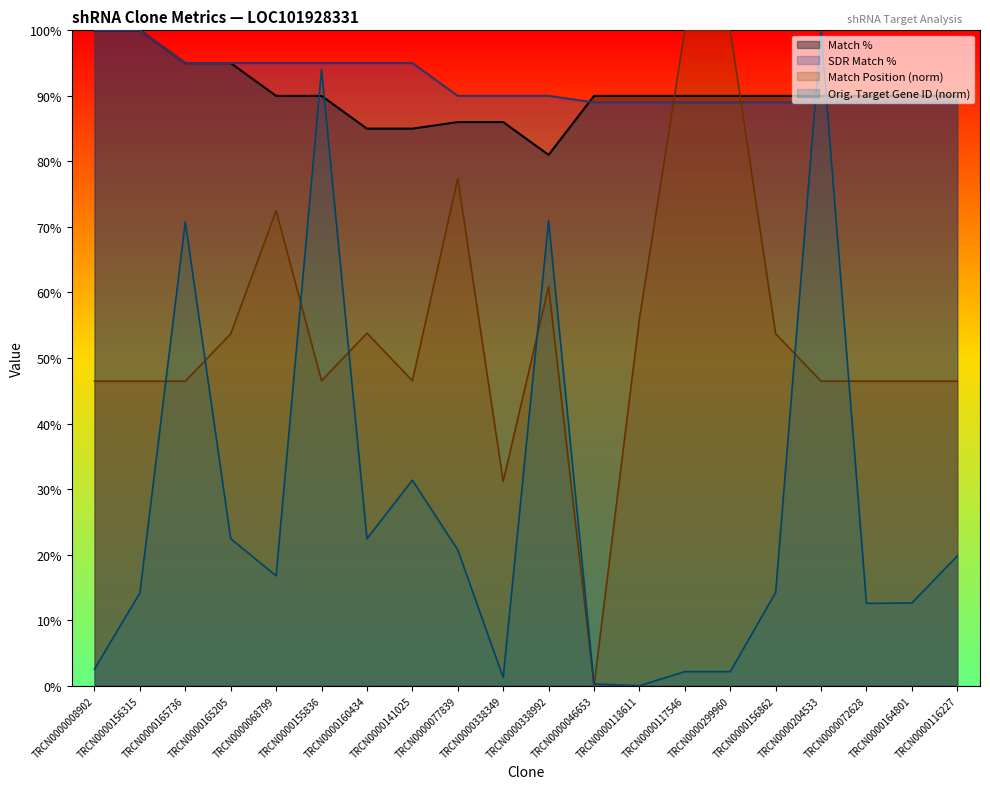

How many interior local valleys does the Match % series have?

1